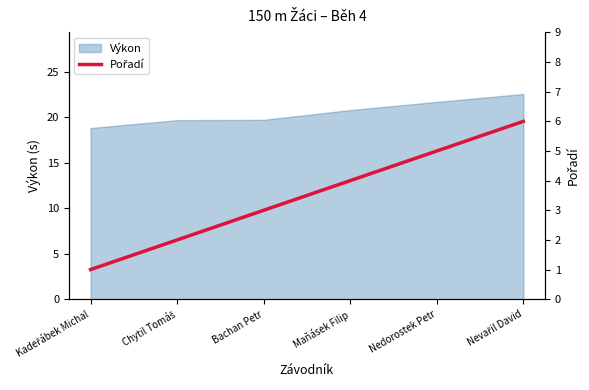

List the labels in order of value, smallest first.

Kadeřábek Michal, Chytil Tomáš, Bachan Petr, Maňásek Filip, Nedorostek Petr, Nevařil David